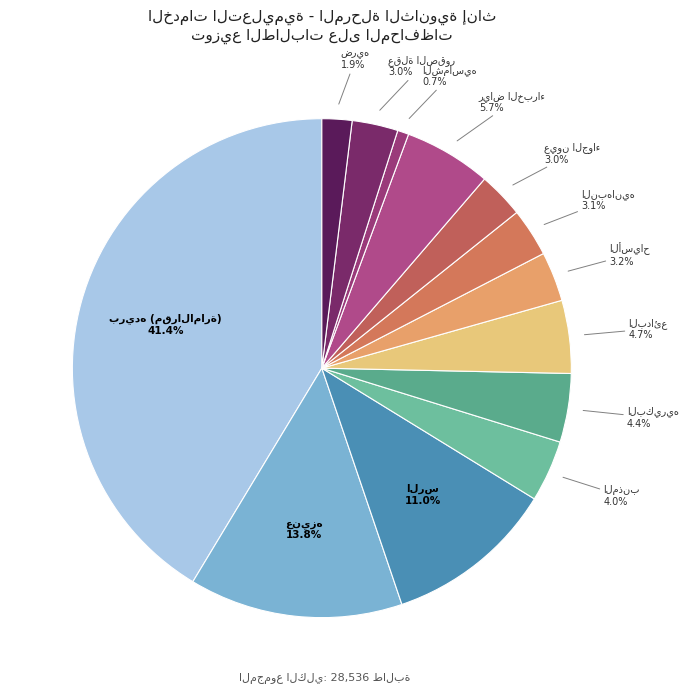

Is there any slice that represents more than half of the pie?

No